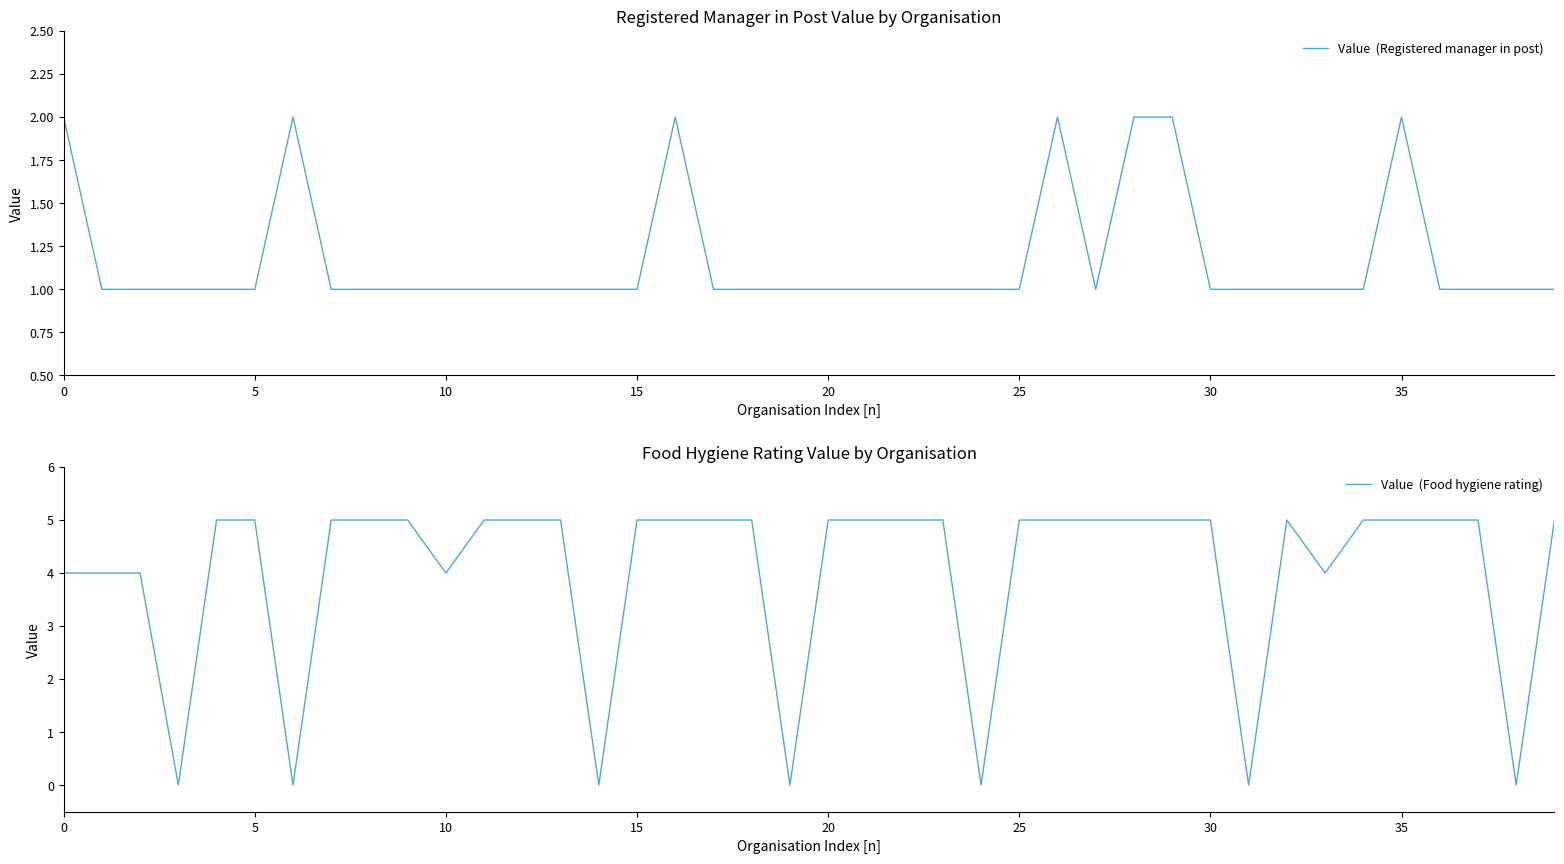

Where is Value  (Registered manager in post) nearest to the value 1?

5